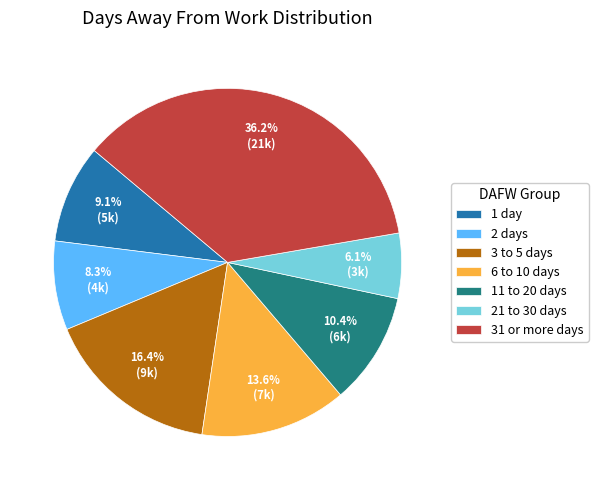

True or false: 21 to 30 days accounts for 1% of the total.

False